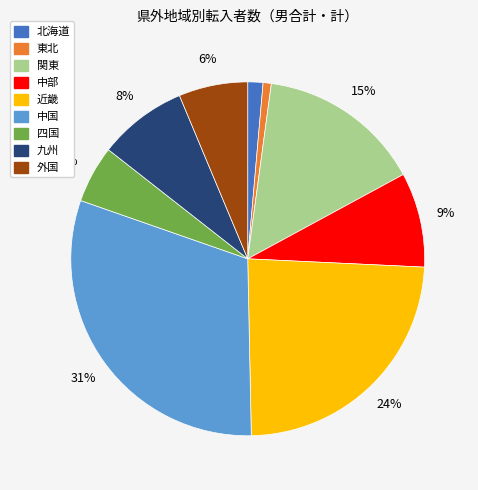

Combined, do 中国 and 外国 account for over 50%?

No